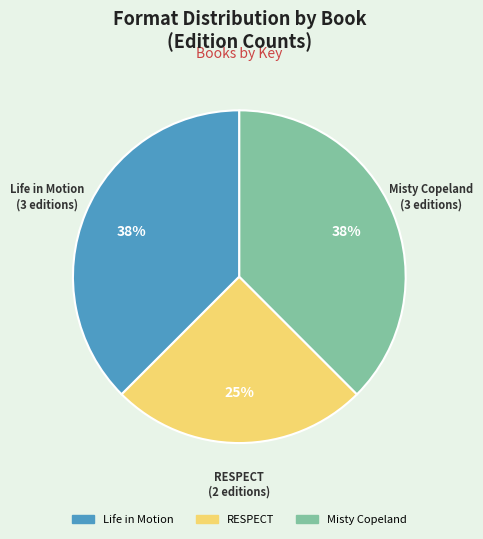

Does any single category account for the majority?

No